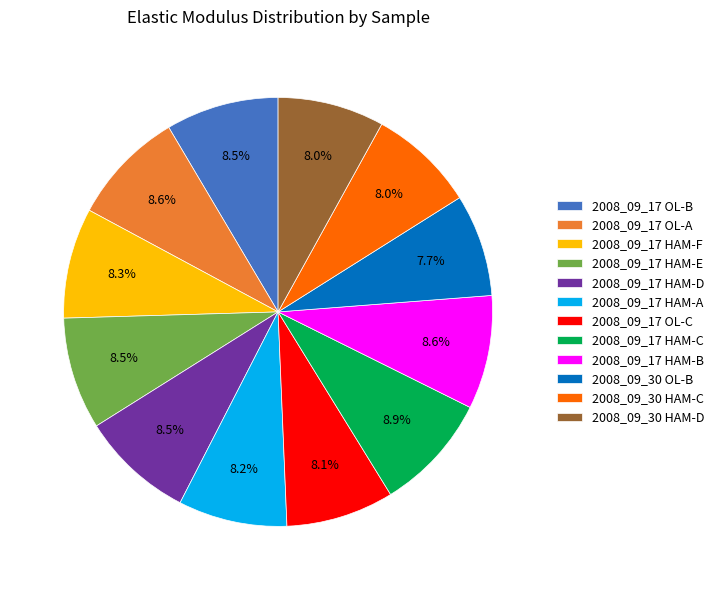

Does 2008_09_17 HAM-D account for over 50% of the chart?

No